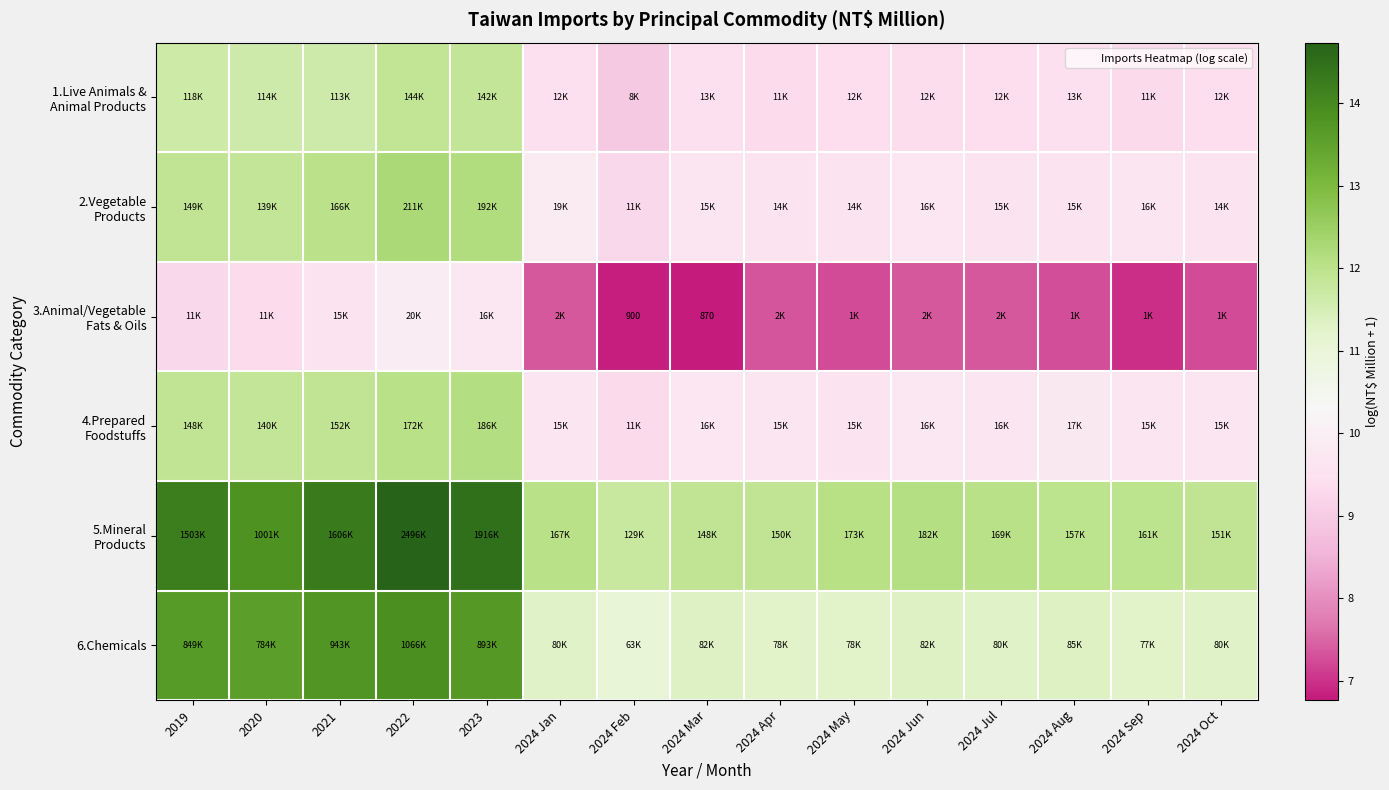

At how many categories does at least one series exceed 7?

15